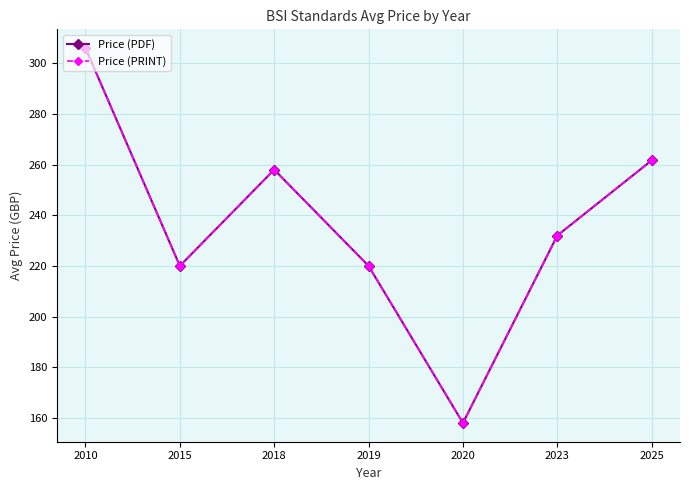

List the labels in order of Price (PDF) value, smallest first.

2020, 2015, 2019, 2023, 2018, 2025, 2010